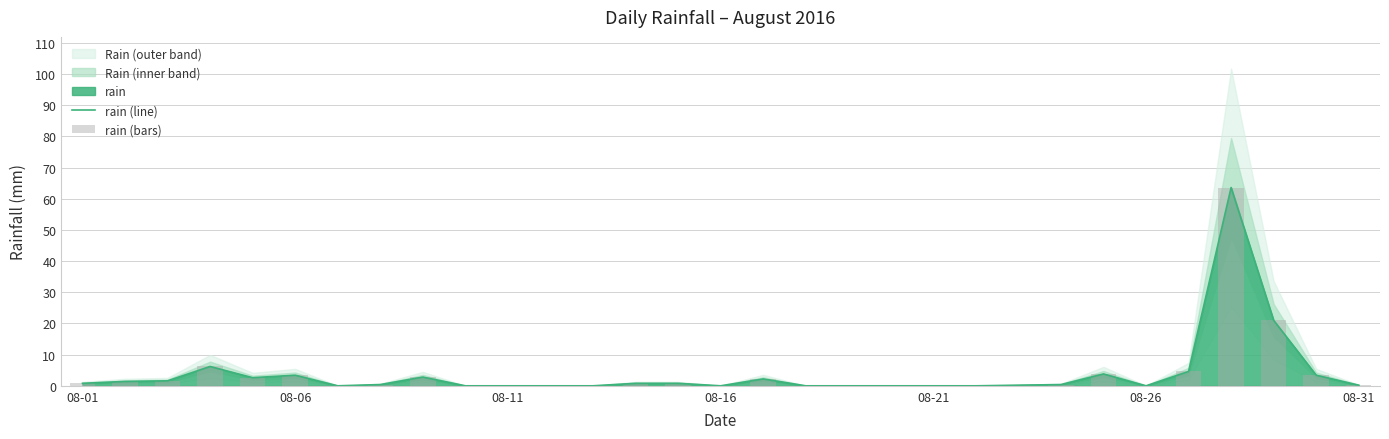

Is the value of rain (bars) at 9 greater than the value of rain (line) at 12?

No